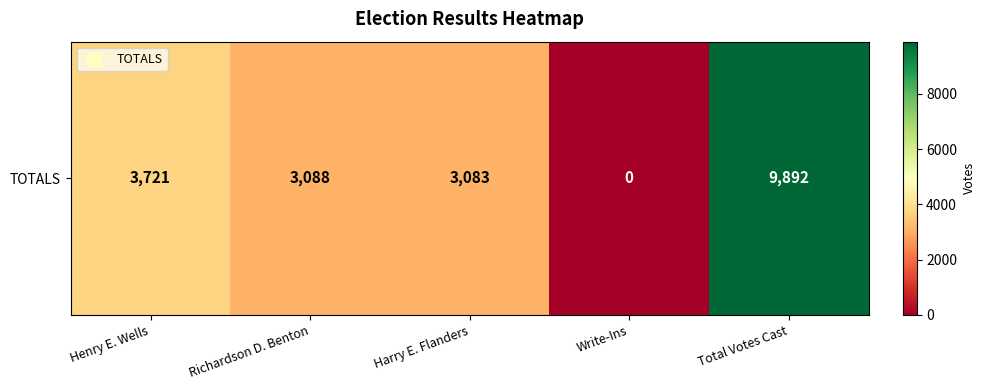

What is the sum of the values at Write-Ins and Harry E. Flanders?

3083